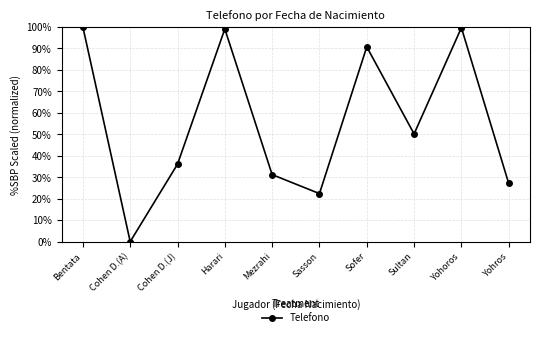

What value does the data have at Sasson?

22.4